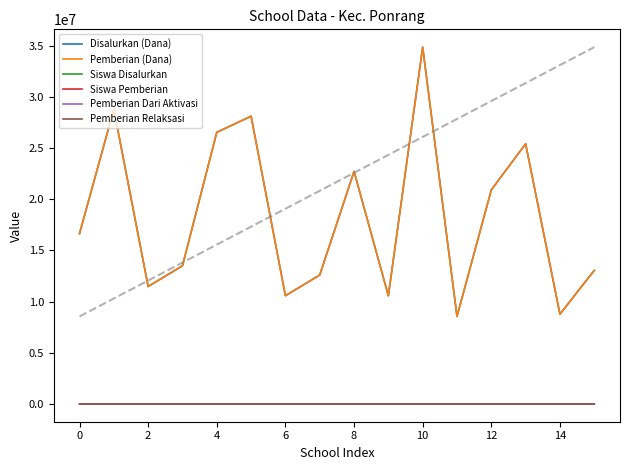

At how many categories does at least one series exceed 25090605?

5